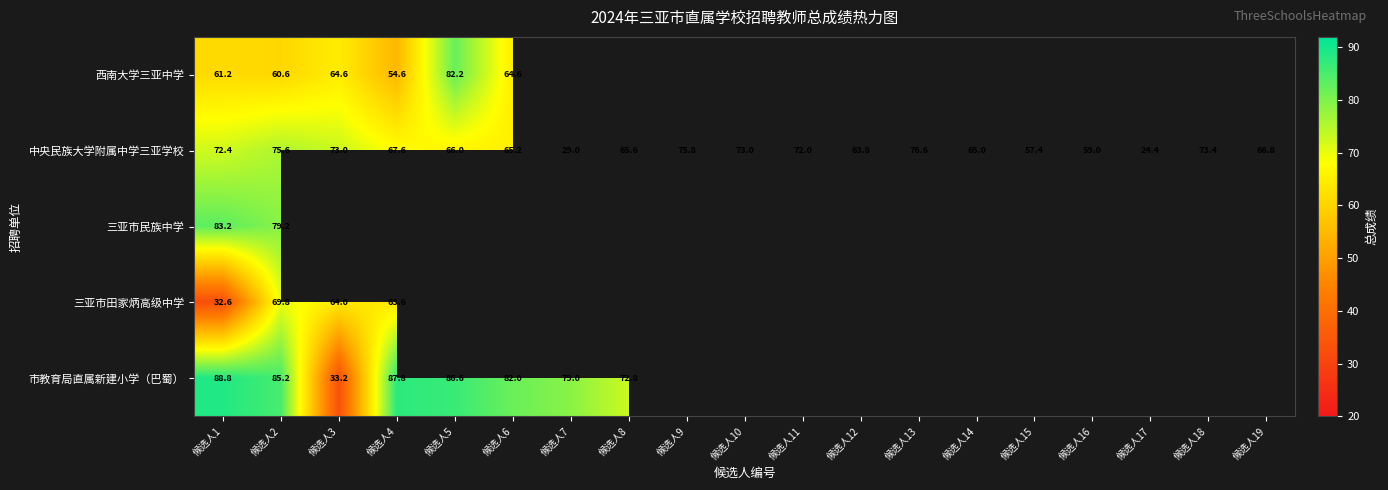

At which category does the chart reach its minimum across all series?

候选人17